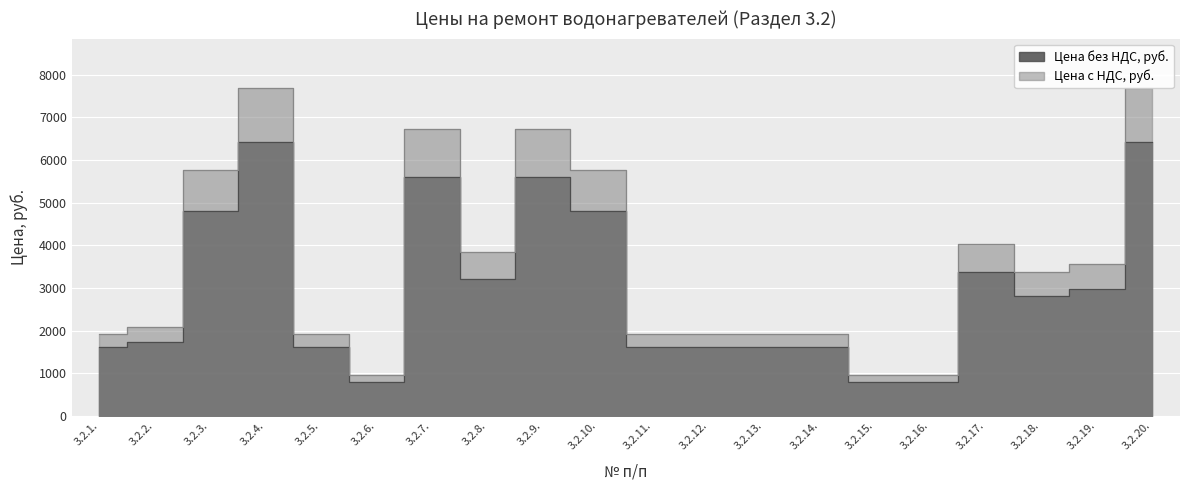

At how many categories does at least one series exceed 4764?

6